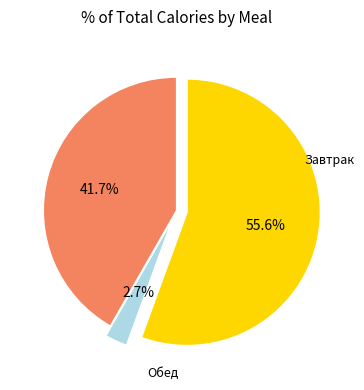

Is there any slice that represents more than half of the pie?

Yes